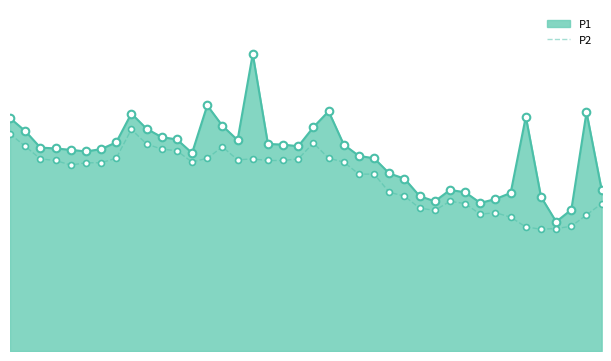

What are all the series names shown in the legend?

P1, P2